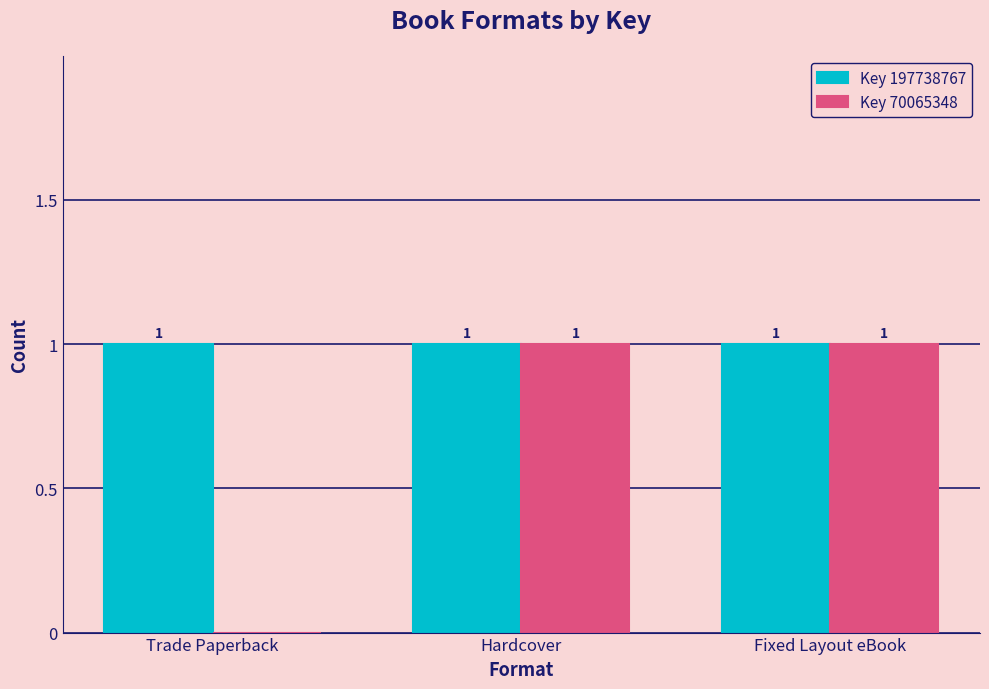

At which label is Key 70065348 closest to 0?

Trade Paperback